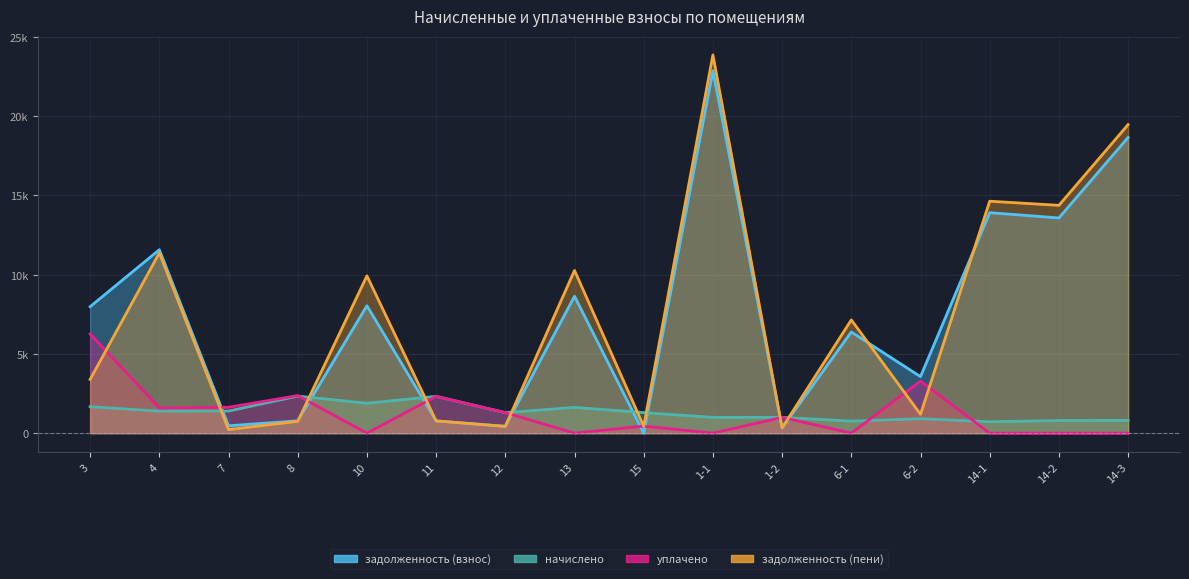

Count the number of categories in the chart.

16